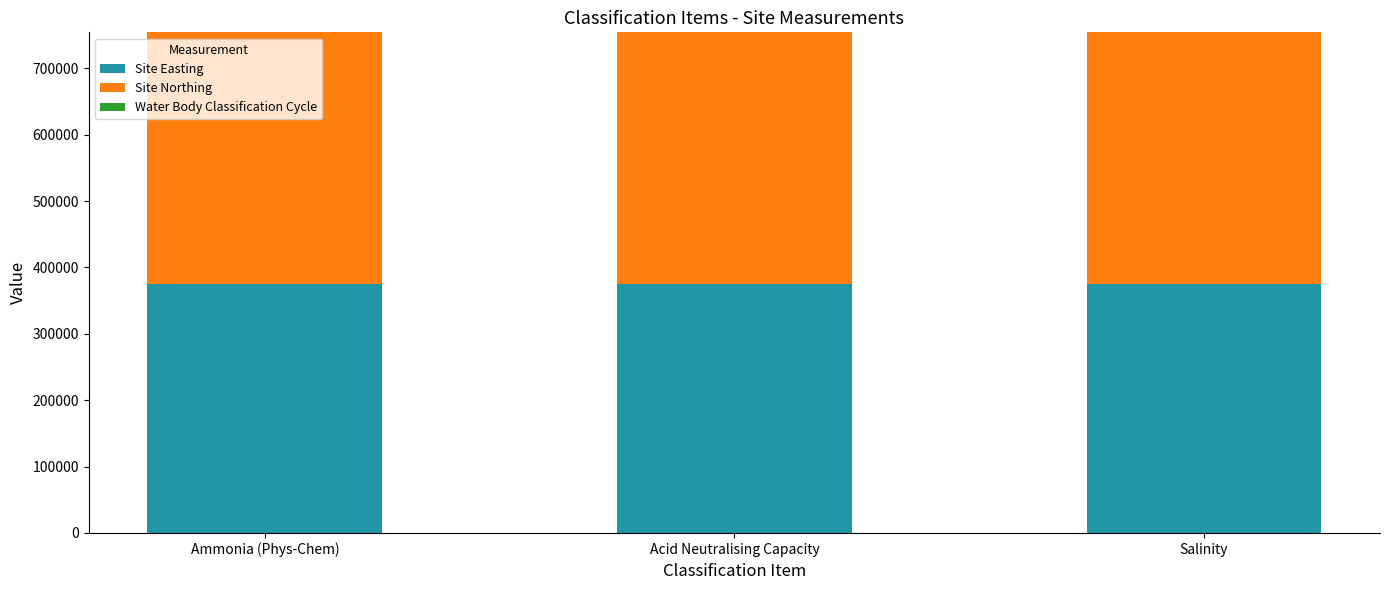

Is it true that Site Easting equals 674429 at Ammonia (Phys-Chem)?

False